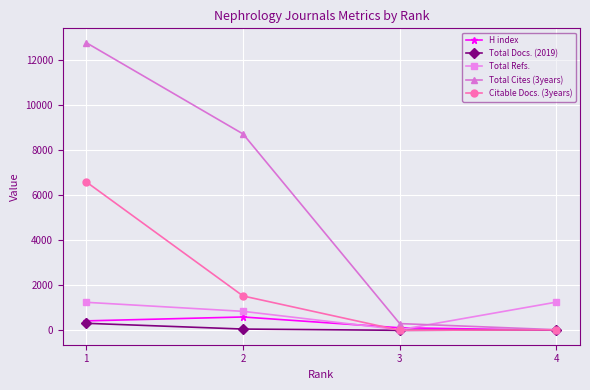

How many times do Total Refs. and Total Cites (3years) cross each other?

1